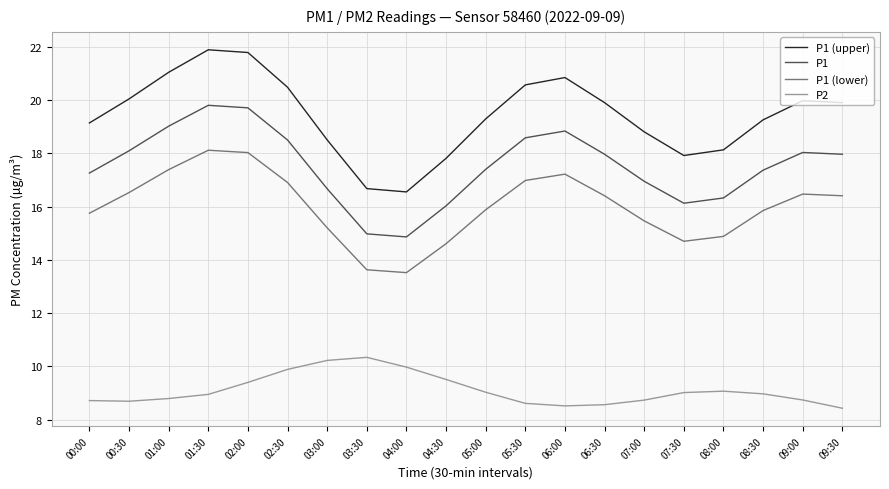

At which label does P1 first exceed 17?

00:00